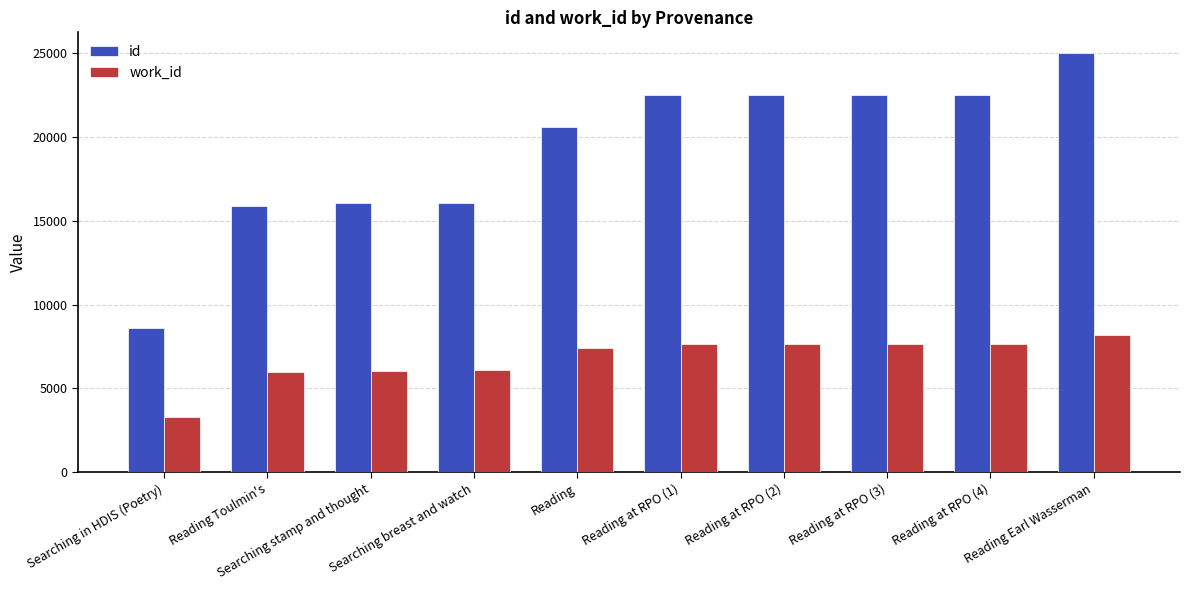

What is the maximum value for id?

25007